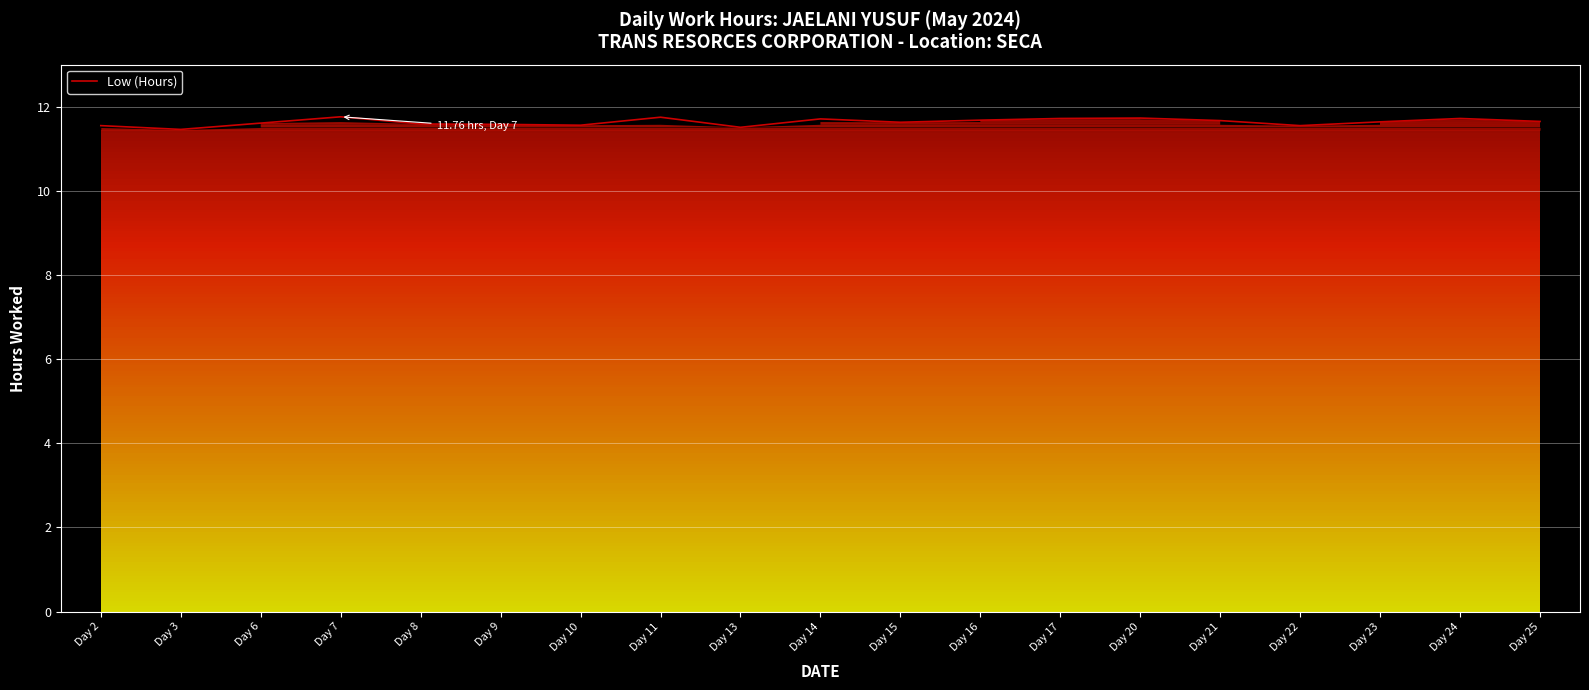

What is the average value?

11.6